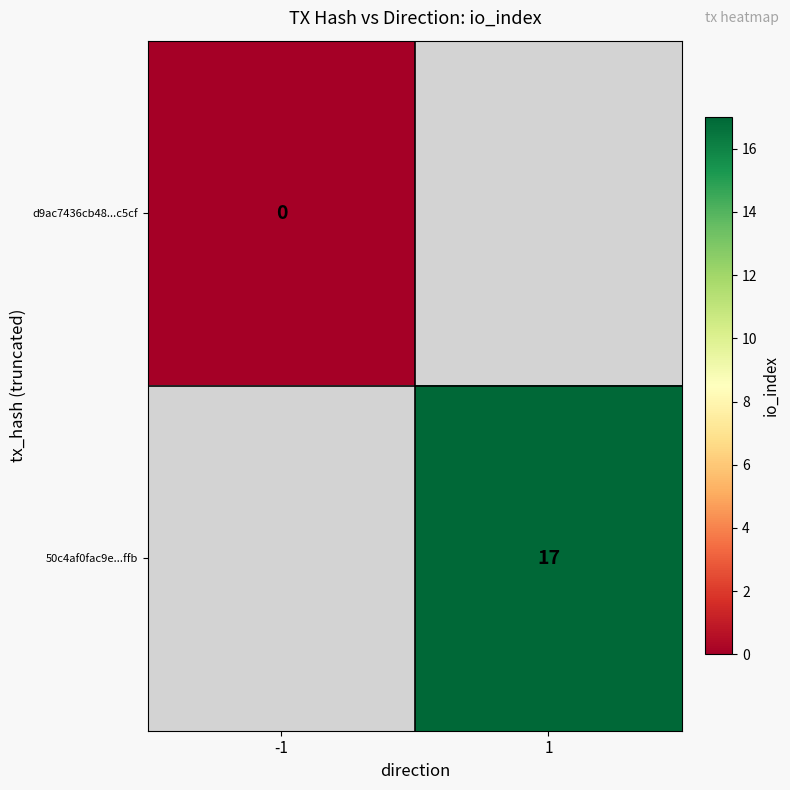

True or false: 50c4af0fac9e...ffb has a value of 17 at 1.

True